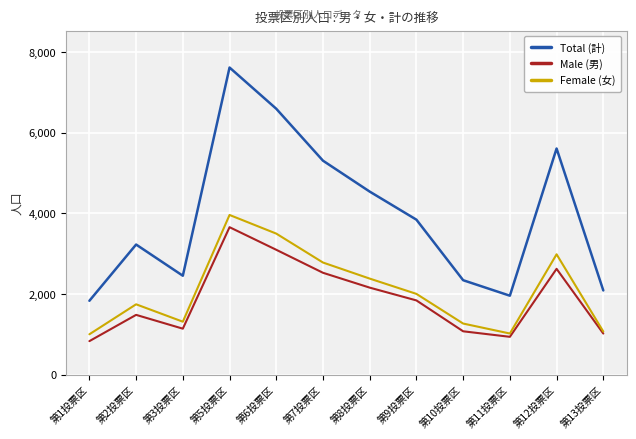

What value does the Female (女) series have at 第12投票区, to the nearest 50?

3000